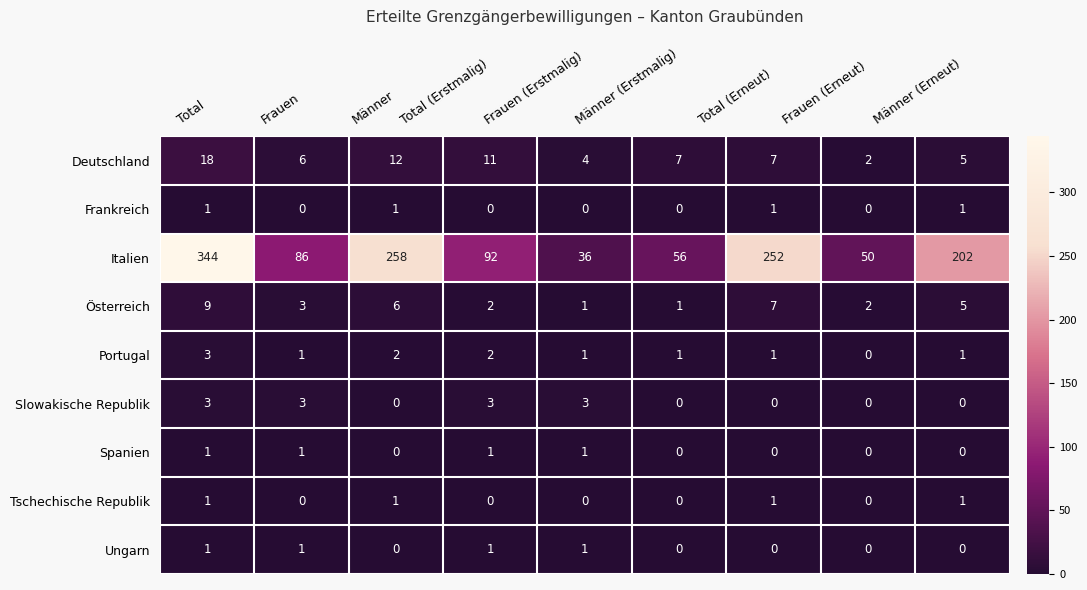

What is the sum of all Deutschland values?

72